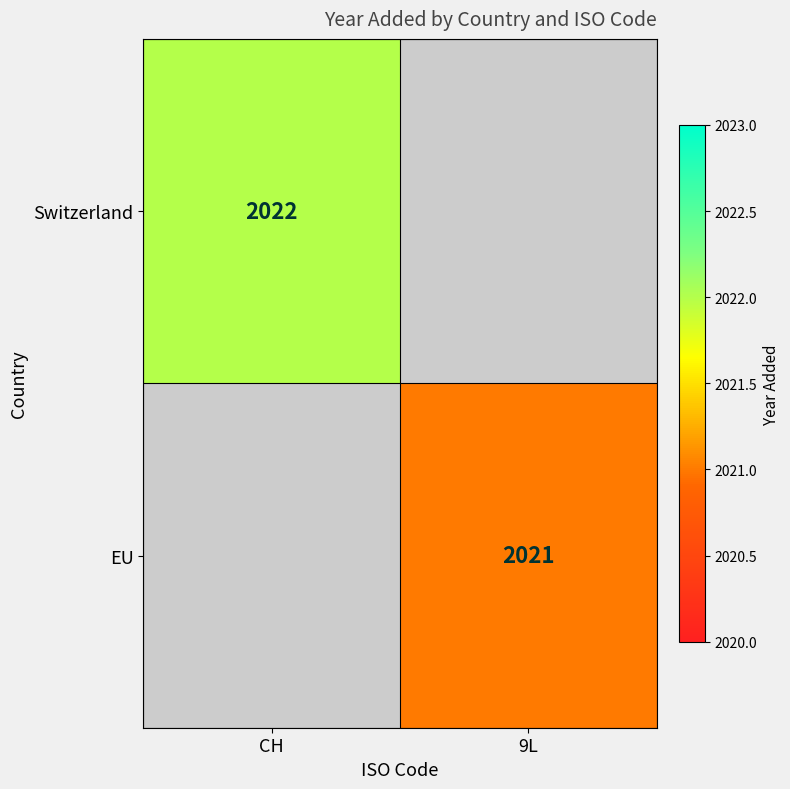

The value of Switzerland at CH is 612. True or false?

False